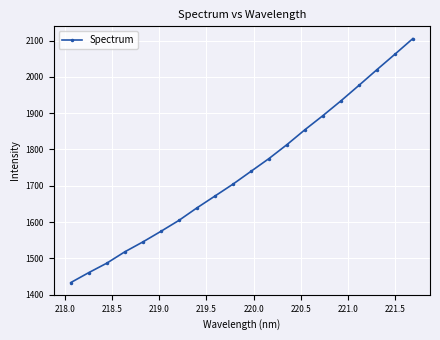

What is the sum of all values?

34811.5